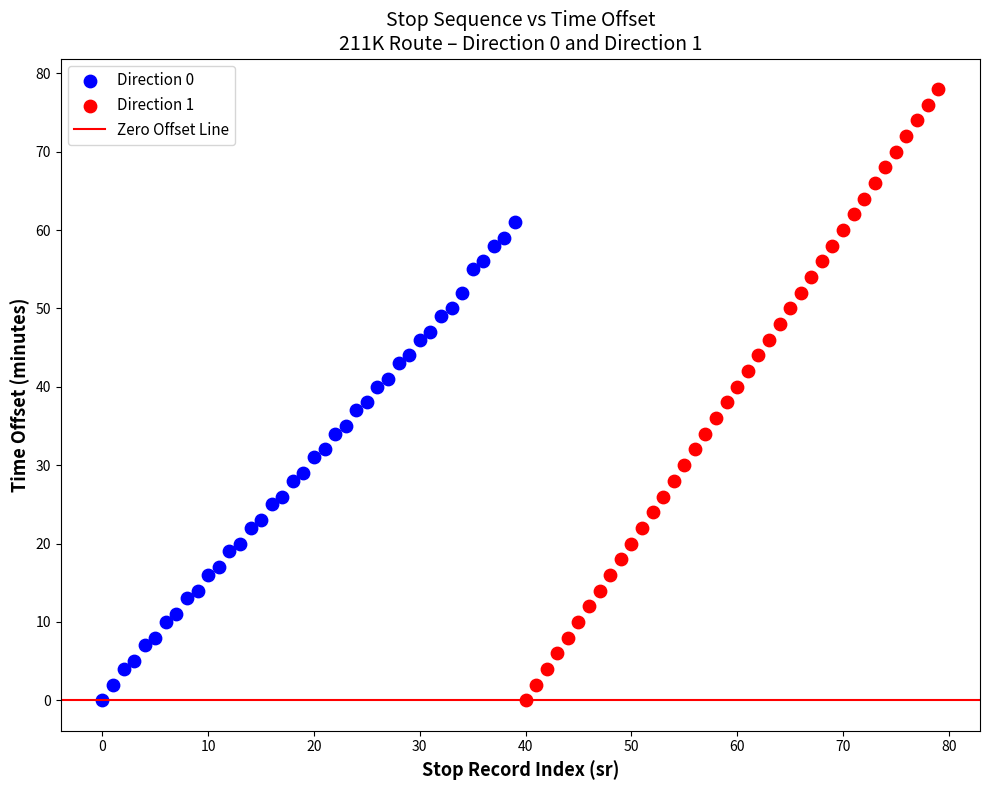

Which series has the largest Y range (max minus min)?

Direction 1